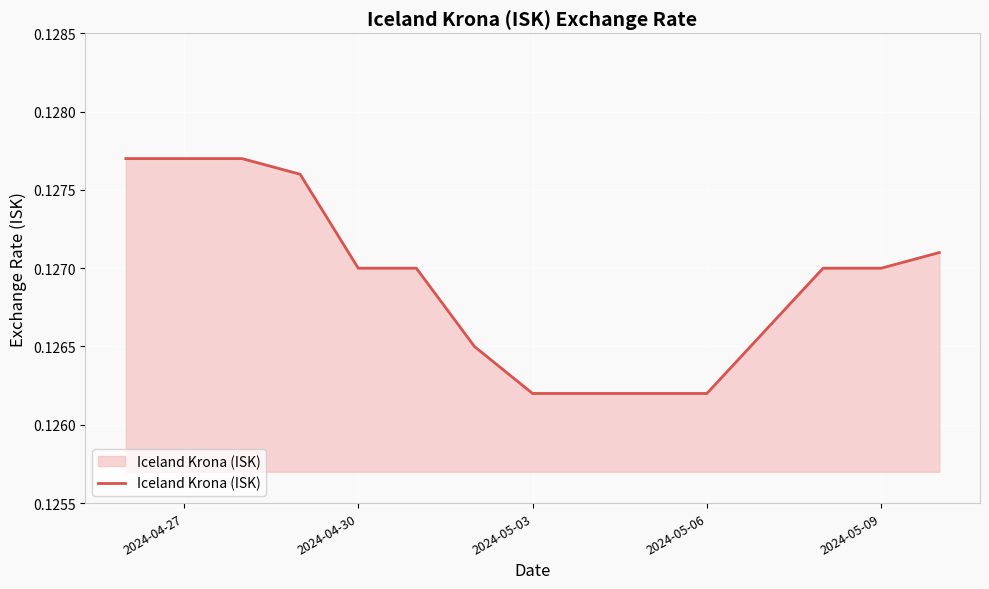

What is the minimum value shown in the chart?

0.1